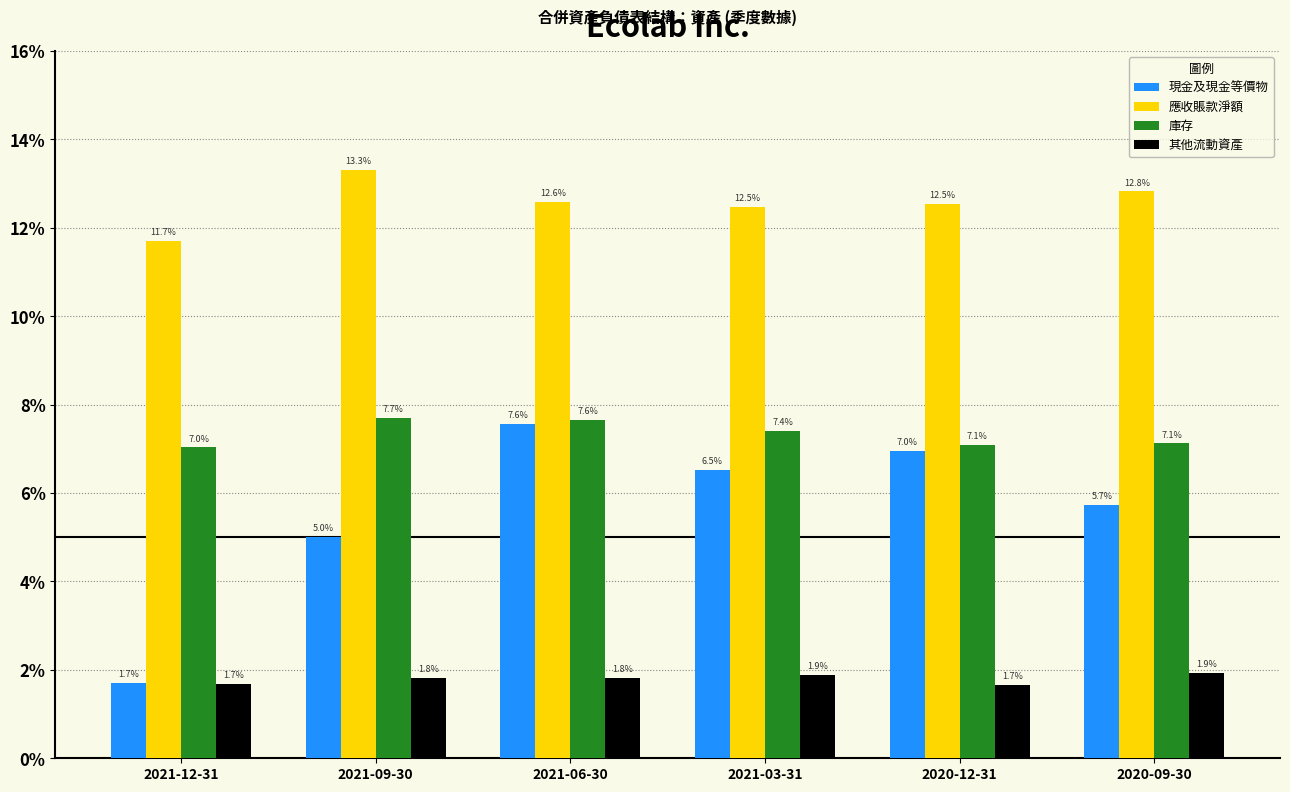

Which category has the lowest value in the 現金及現金等價物 series?

2021-12-31